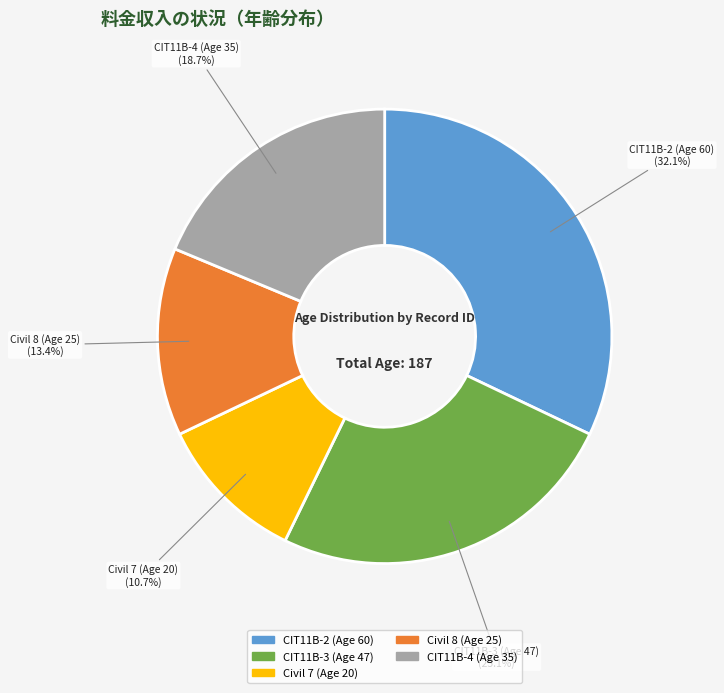

Is the sum of CIT11B-2 (Age 60) and Civil 7 (Age 20) greater than half?

No